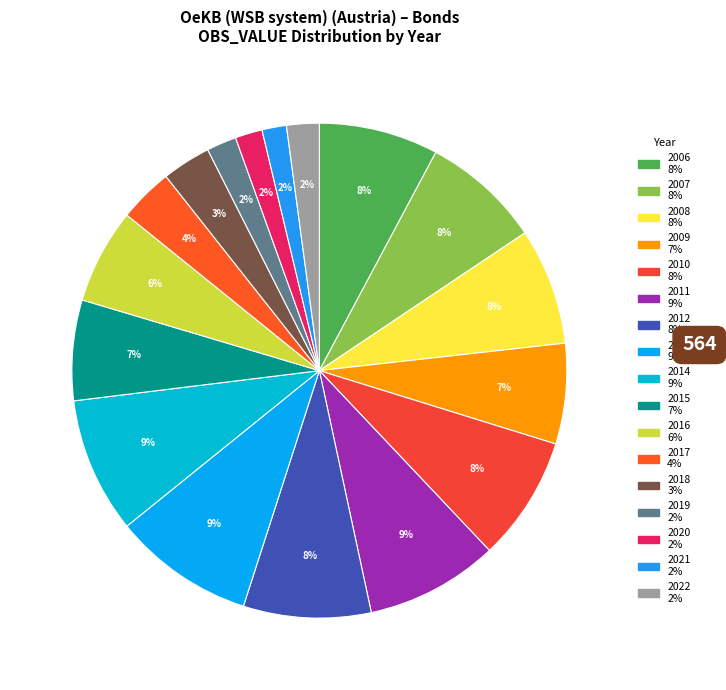

To the nearest percent, what is the combined percentage of 2022 and 2011?

11%